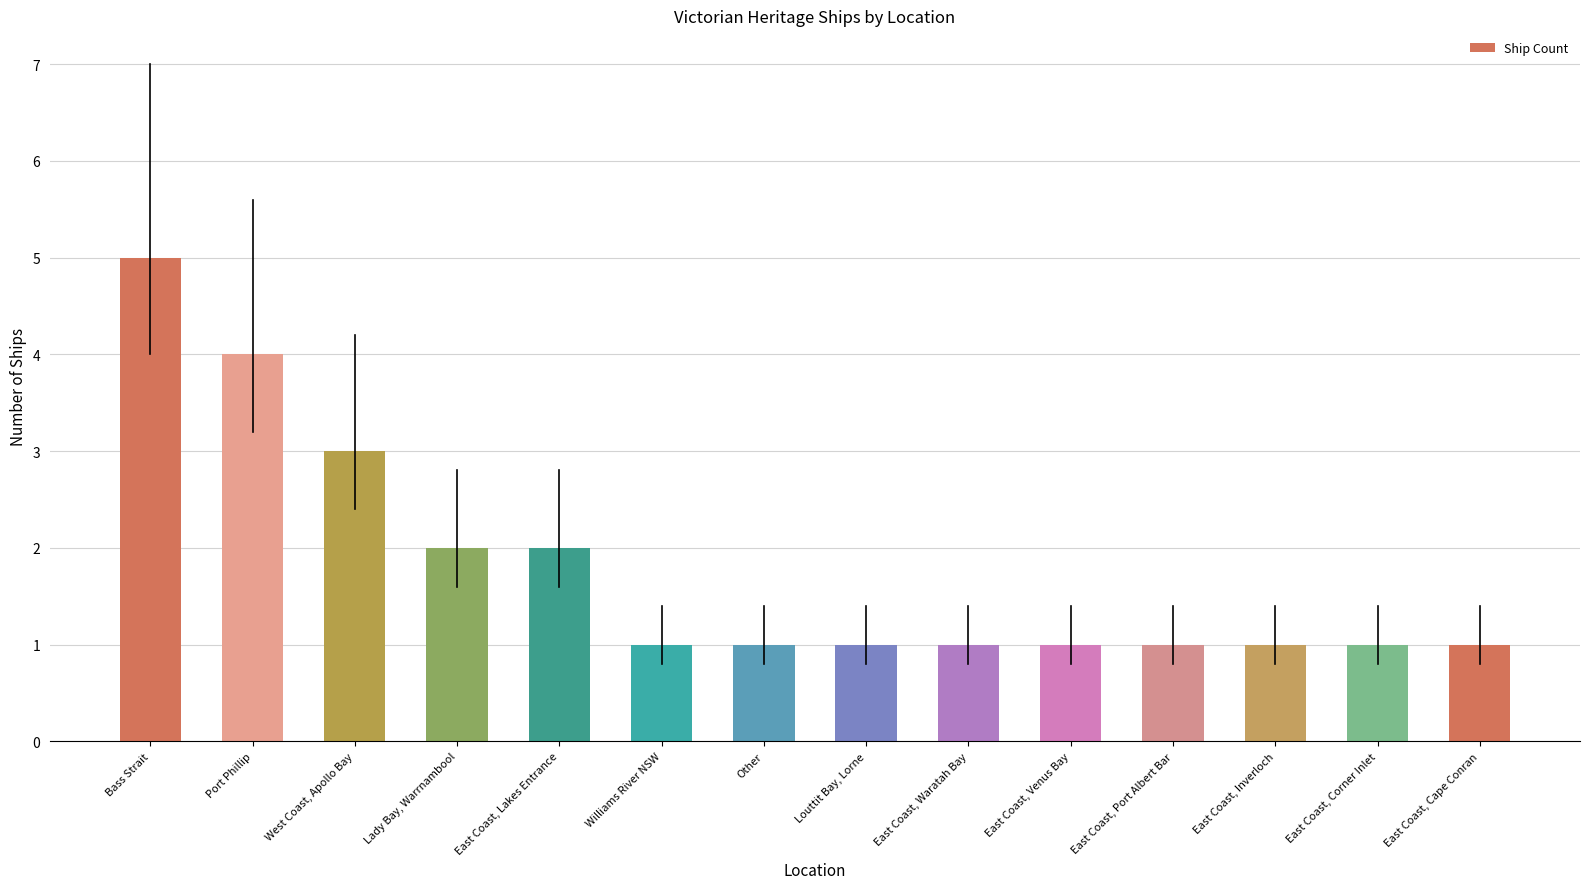

What is the label of the 2nd bar from the right?

East Coast, Corner Inlet